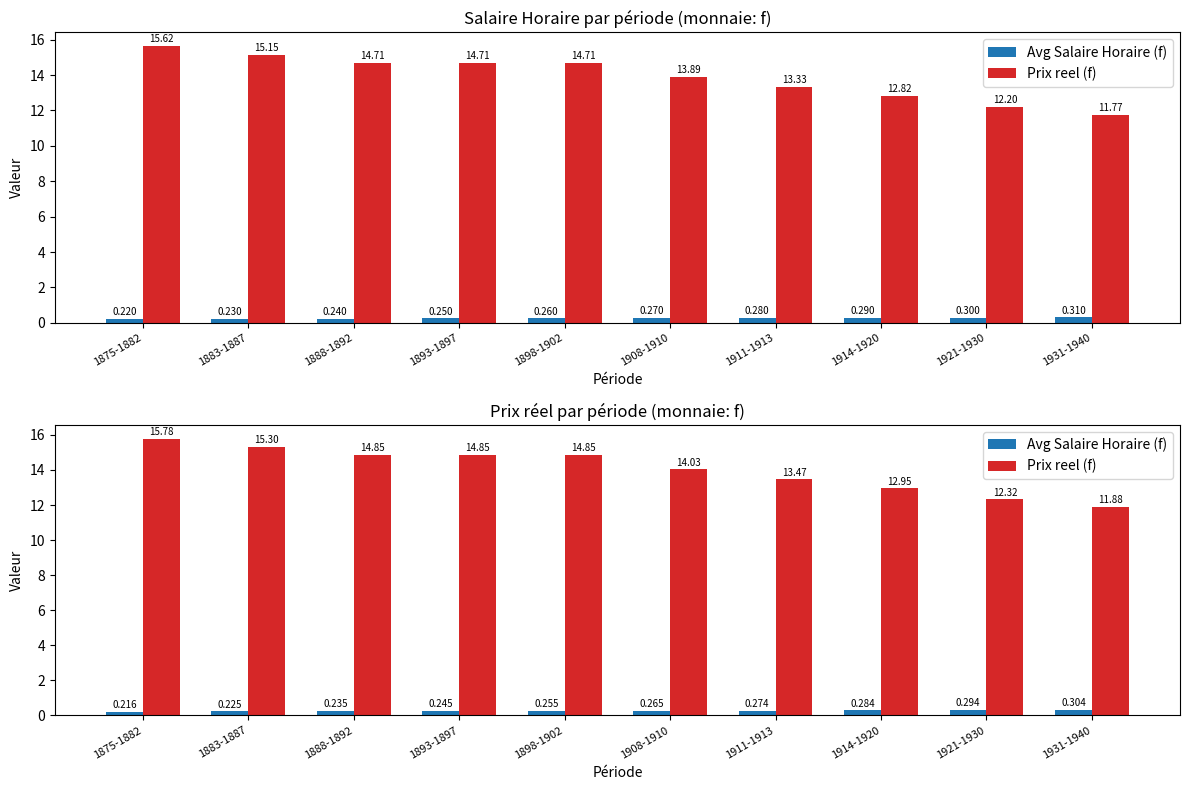

What are all the series names shown in the legend?

Avg Salaire Horaire (f), Prix reel (f)